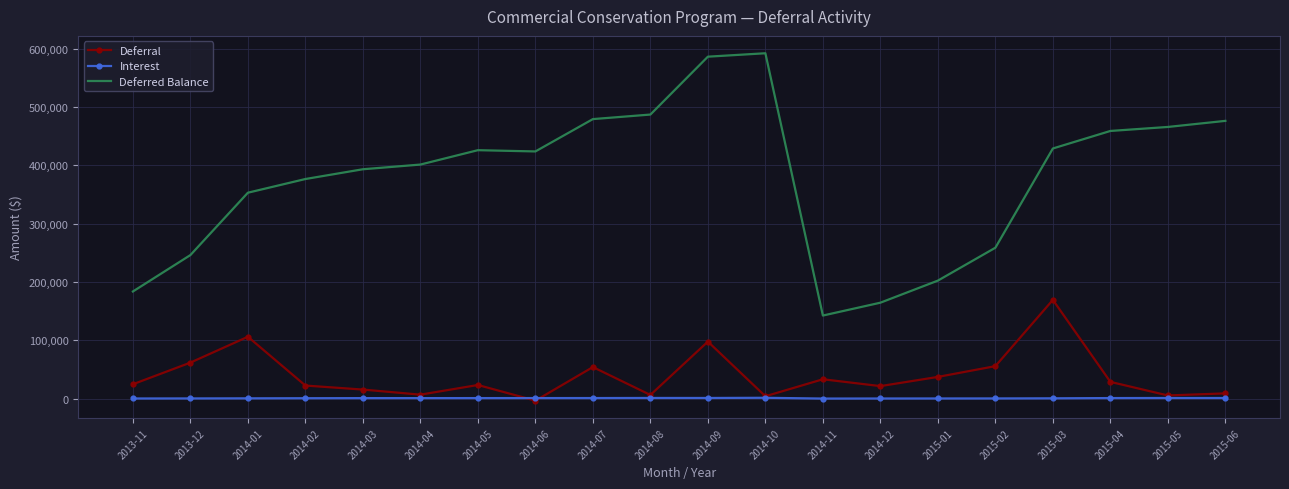

Between 2013-11 and 2014-04, which series saw the biggest shift?

Deferred Balance